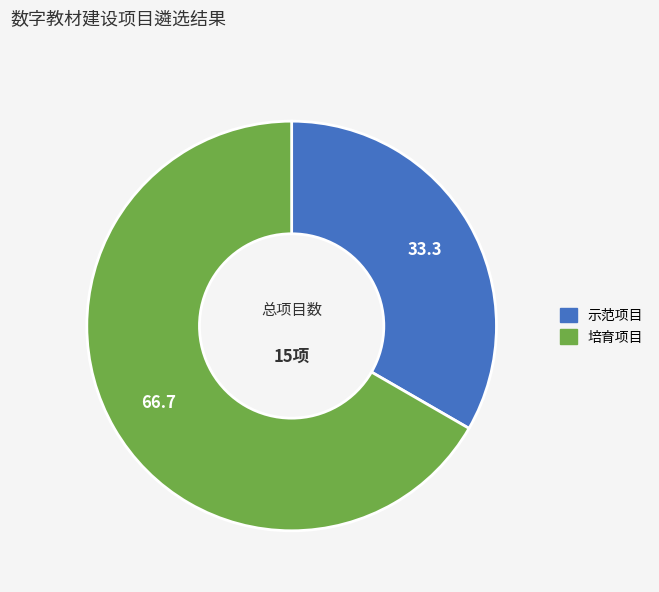

Do 培育项目 and 示范项目 together represent more than half of the pie?

Yes